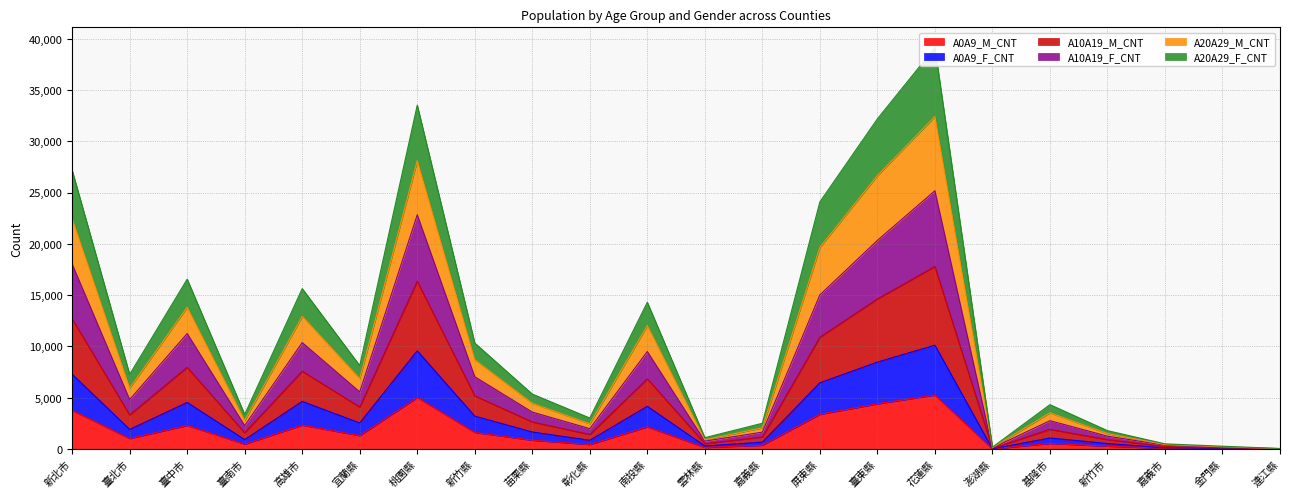

The value of A0A9_M_CNT at 屏東縣 is 1068. True or false?

False